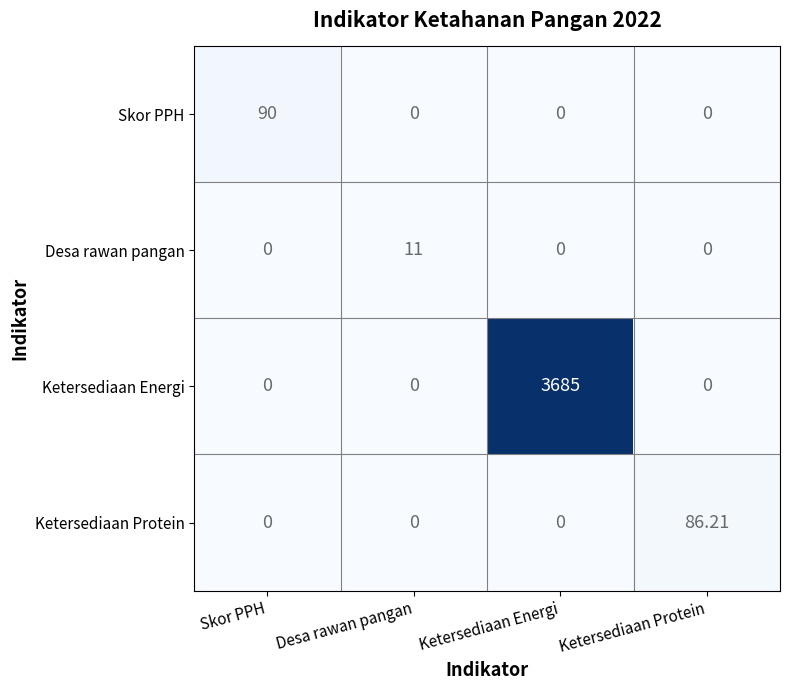

Which category has the highest value in the Skor PPH series?

Skor PPH